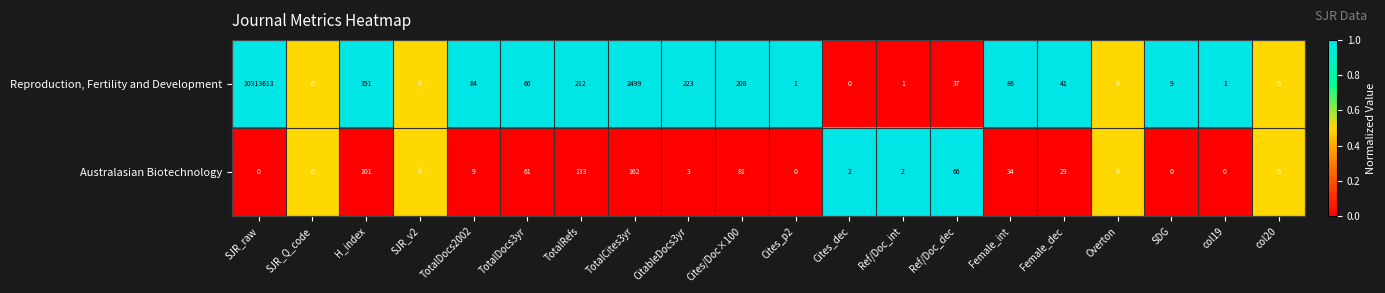

What is the spread (max minus min) of values at Female_int?

52